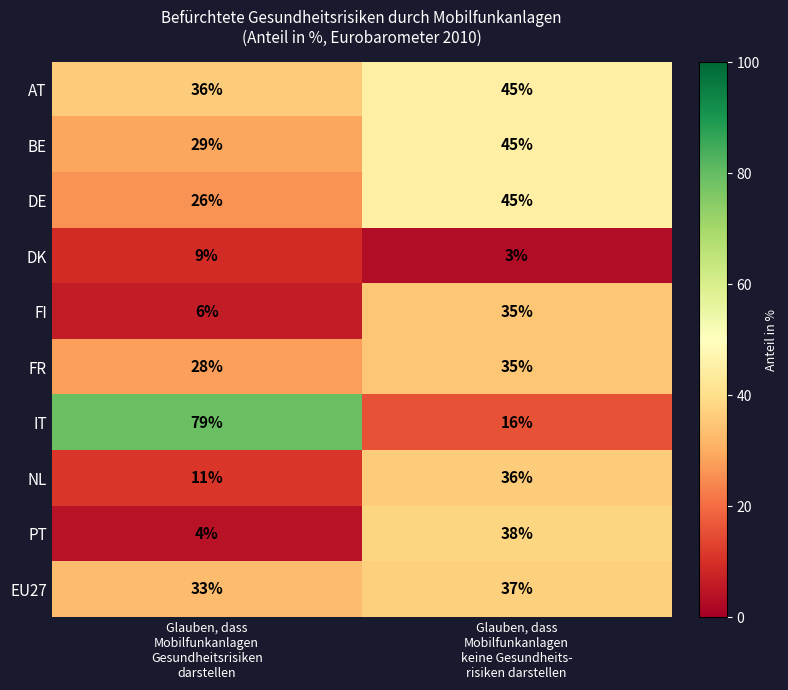

Rank the series at Glauben, dass
Mobilfunkanlagen
Gesundheitsrisiken
darstellen from highest to lowest value.

IT, AT, EU27, BE, FR, DE, NL, DK, FI, PT